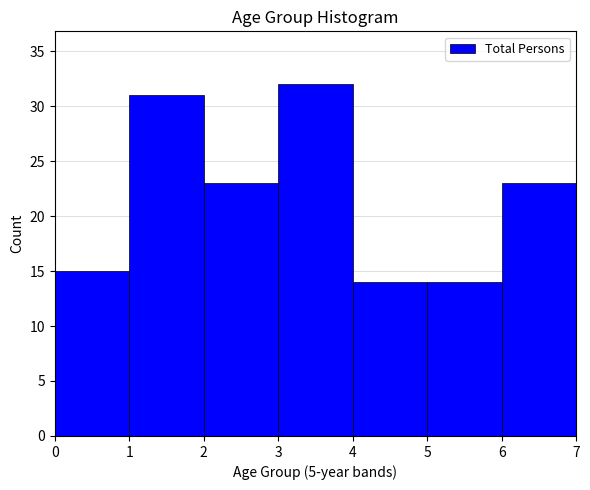

How tall is the bar that spans 6 to 7 on the x-axis? The values are not printed on the chart, so give them approximately, as read against the axis.

23